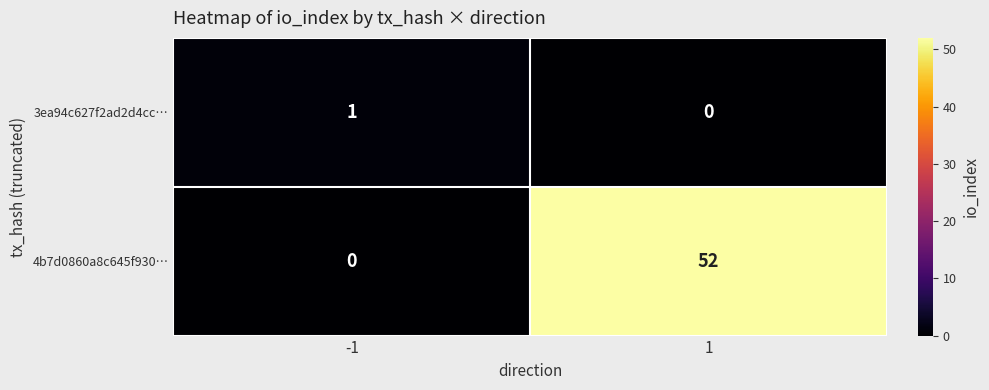

Reading left to right, transcribe all the data shown in this chart.

3ea94c627f2ad2d4cc…: 1	0
4b7d0860a8c645f930…: 0	52